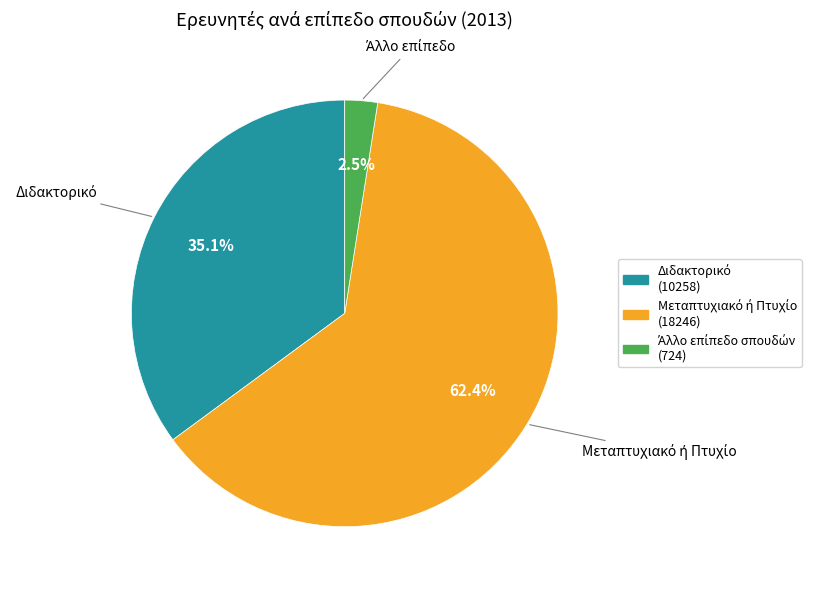

Does any single category account for the majority?

Yes